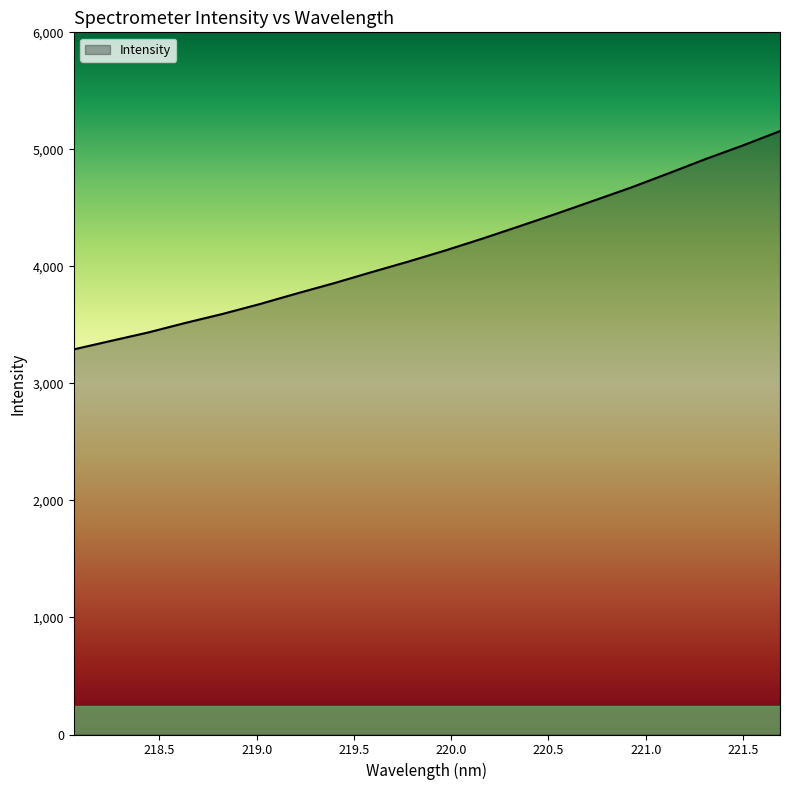

How many lines are shown in the chart?

1